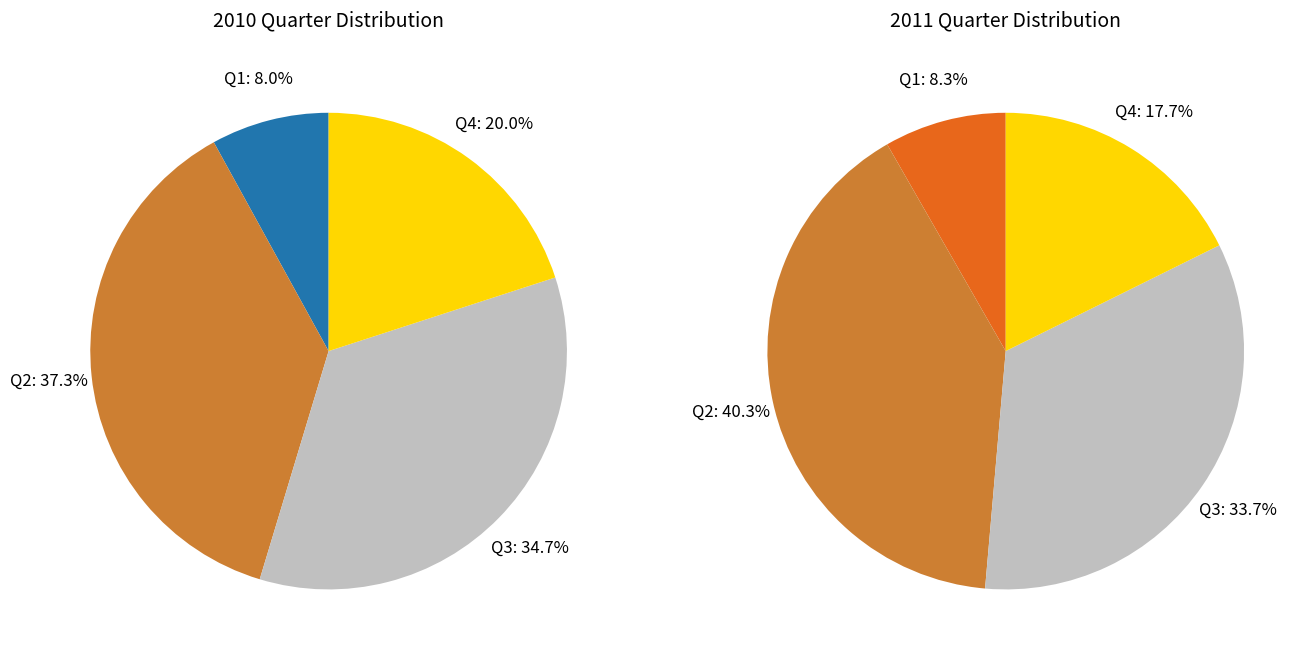

To the nearest percent, what percentage of the pie is Q2?

37%